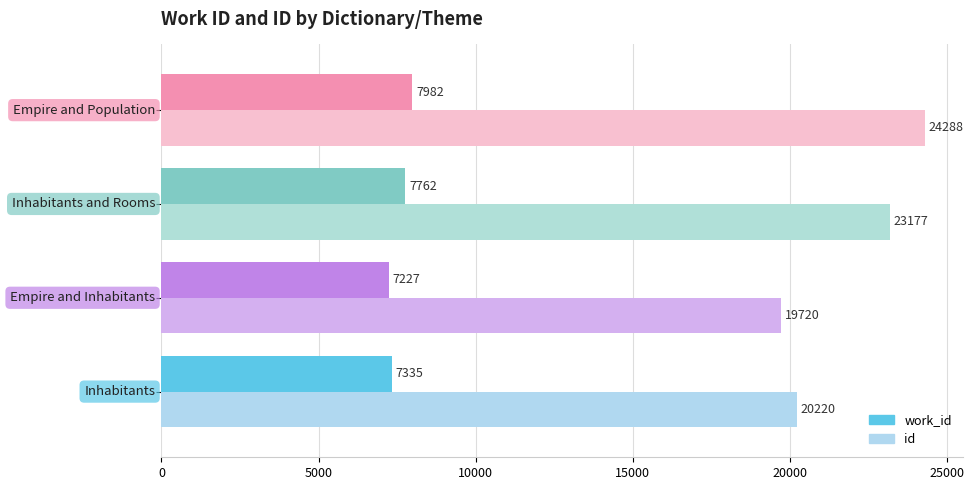

Which series has the widest spread of values?

id